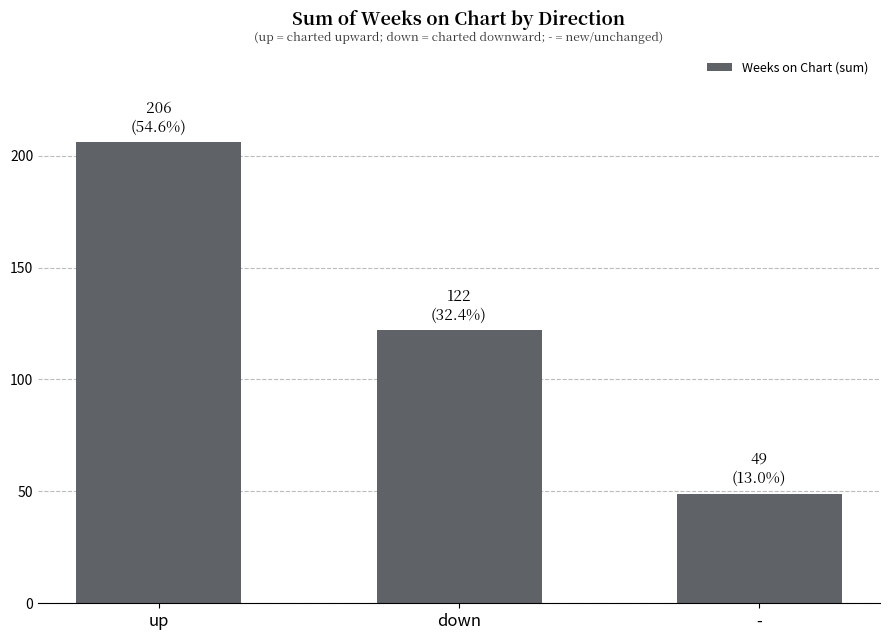

List the labels in order of value, largest first.

up, down, -